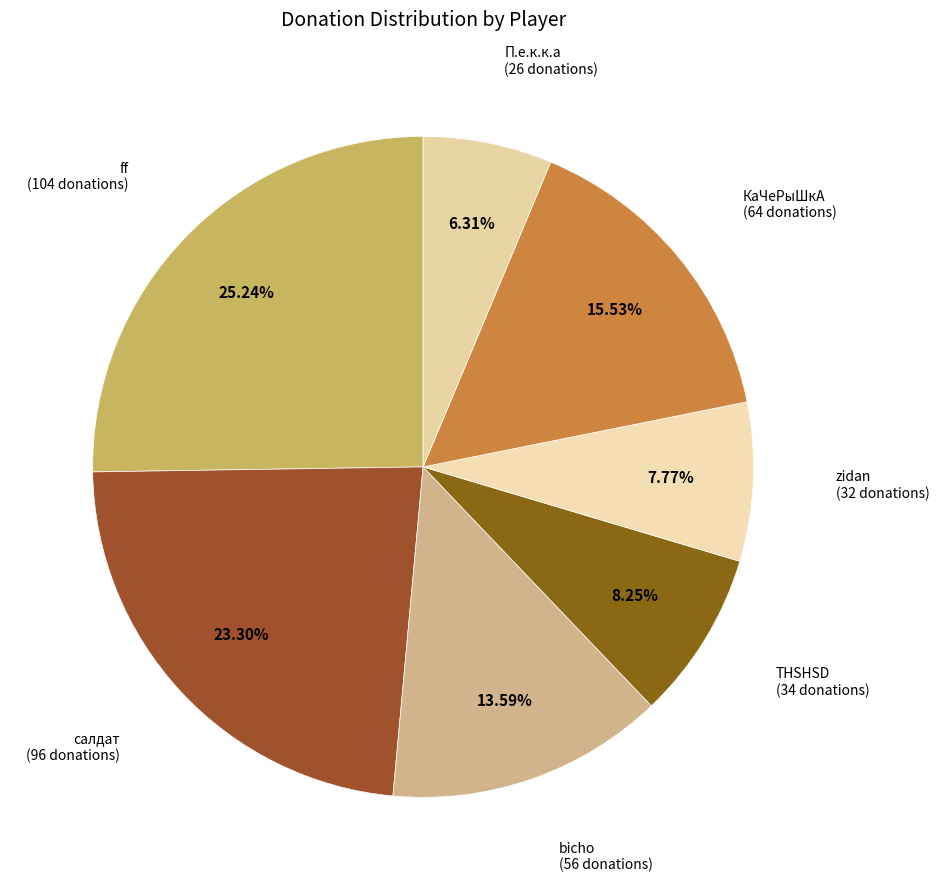

To the nearest percent, what is the difference between the largest and smallest slice percentages?

19%